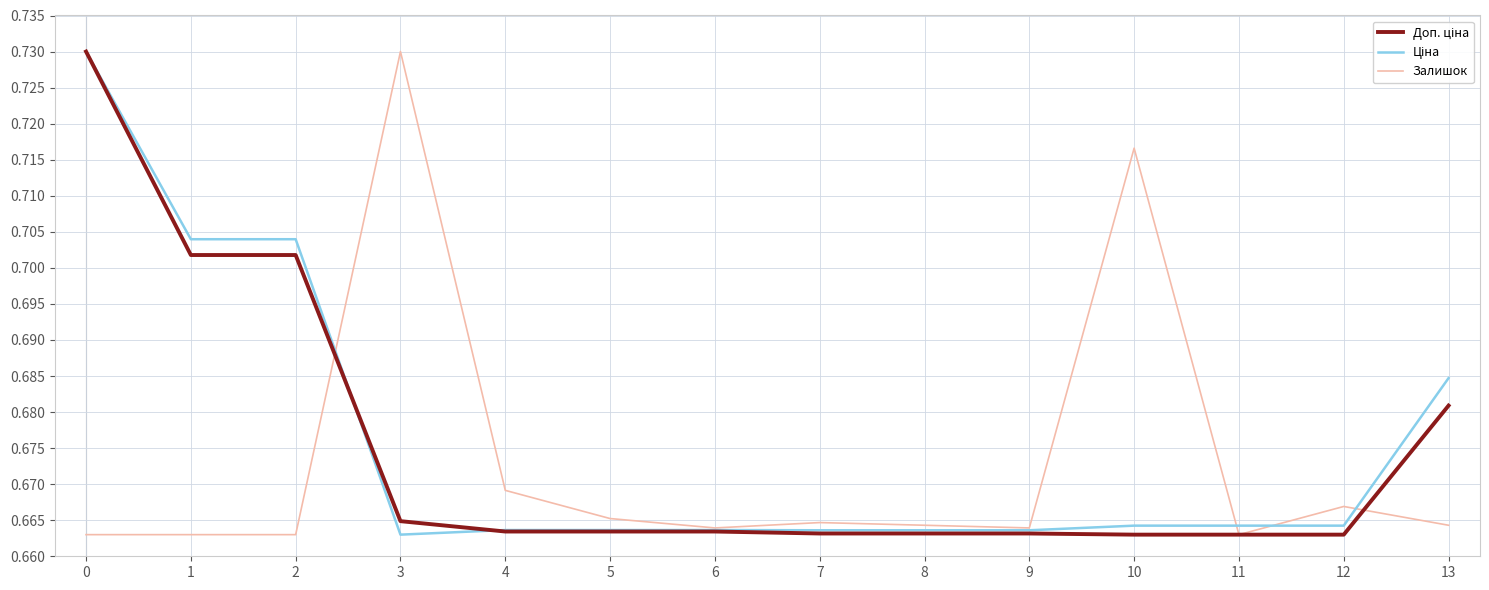

Which series changed the most between 3 and 9?

Залишок